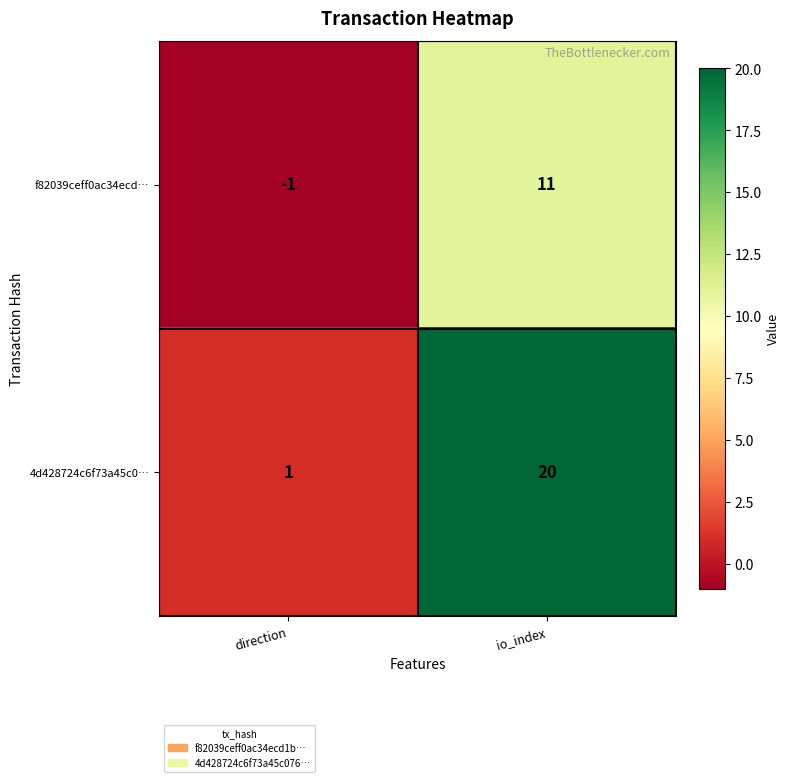

Count the number of data series in this chart.

2